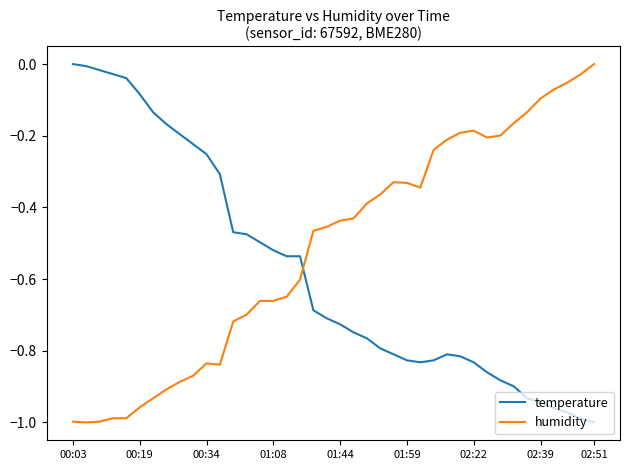

How many lines are shown in the chart?

2